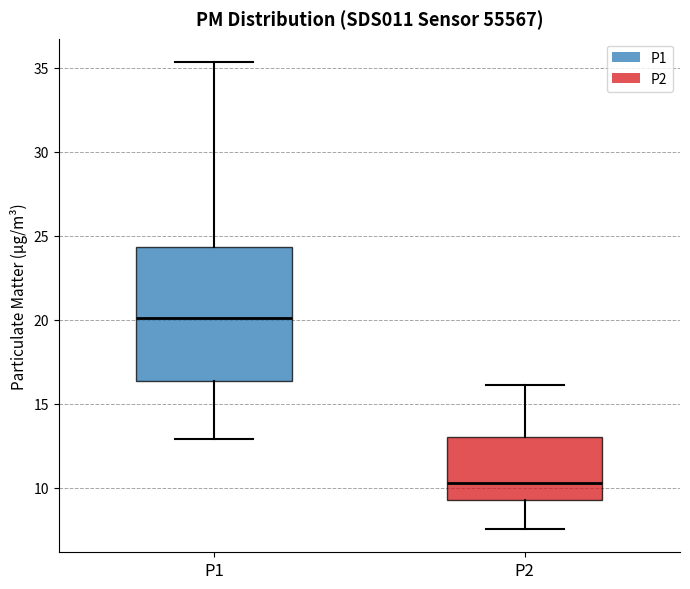

Comparing the boxes themselves (not the whiskers), which one is the tallest?

P1